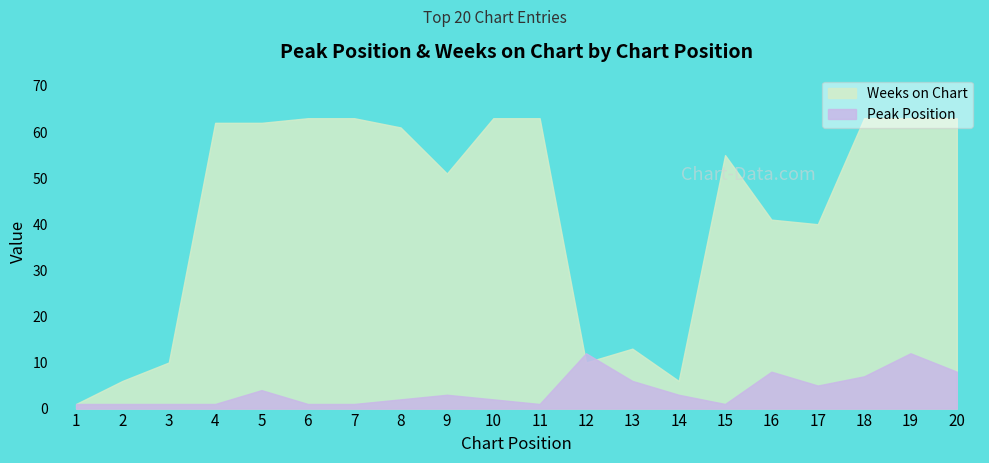

What is the minimum value for Peak Position?

1